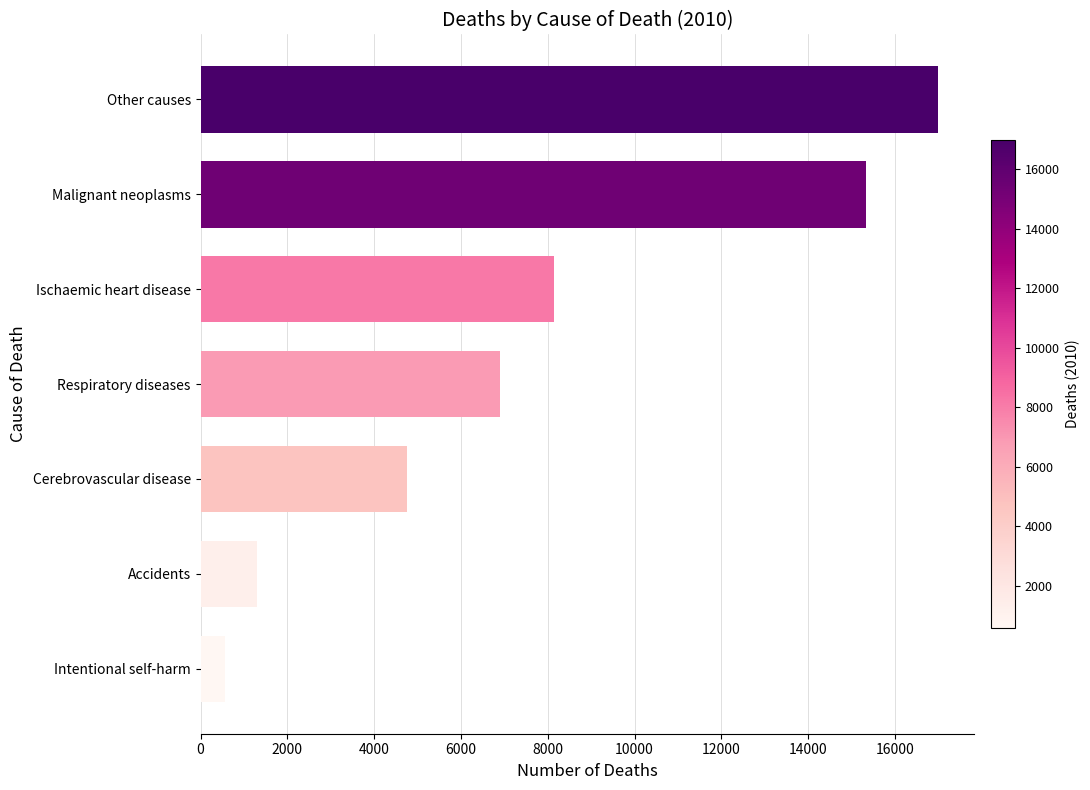

Reading top to bottom, what are all the values shown in this chart?

Other causes=16982	Malignant neoplasms=15323	Ischaemic heart disease=8138	Respiratory diseases=6896	Cerebrovascular disease=4764	Accidents=1295	Intentional self-harm=569